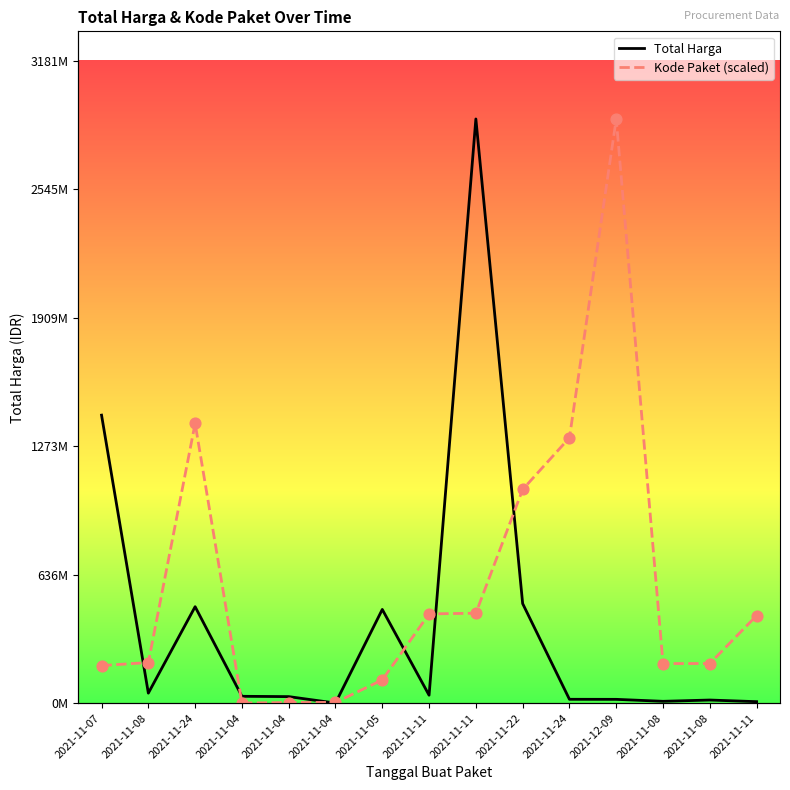

Is the value of Total Harga at 2021-12-09 greater than the value of Kode Paket (scaled) at 2021-11-11?

No